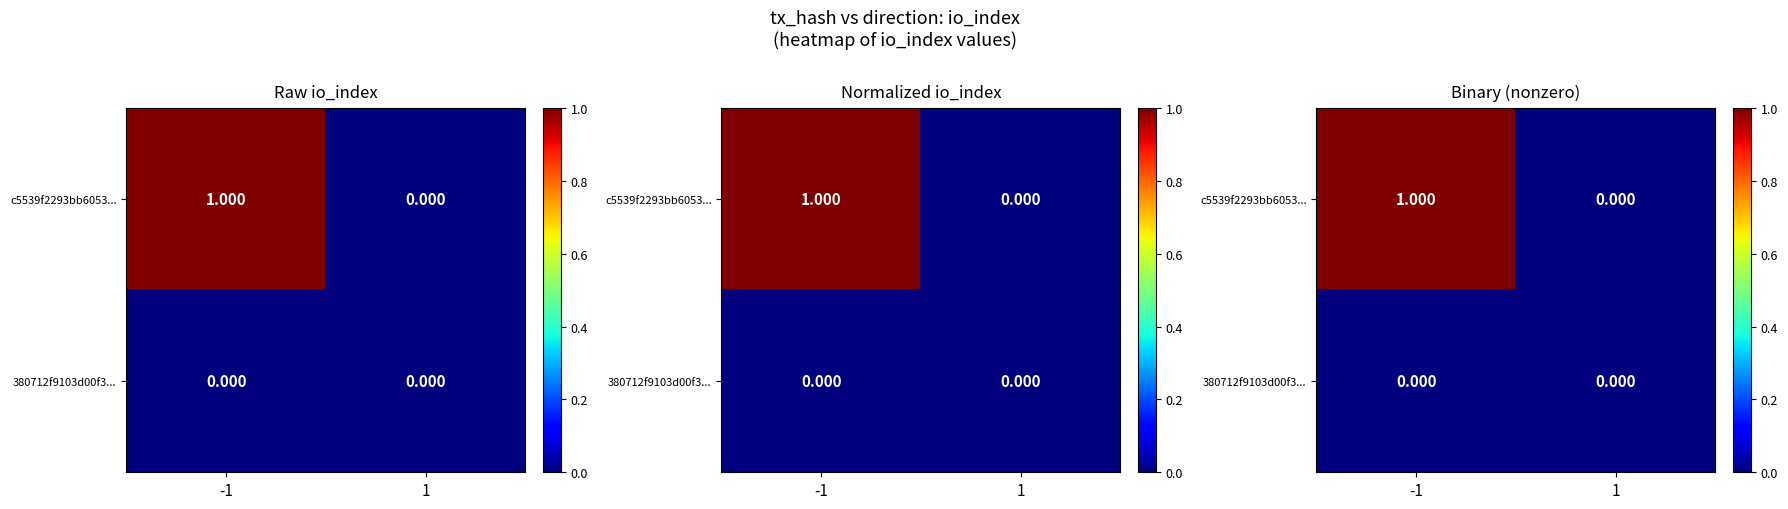

Which series has the largest total across all categories?

c5539f2293bb6053...